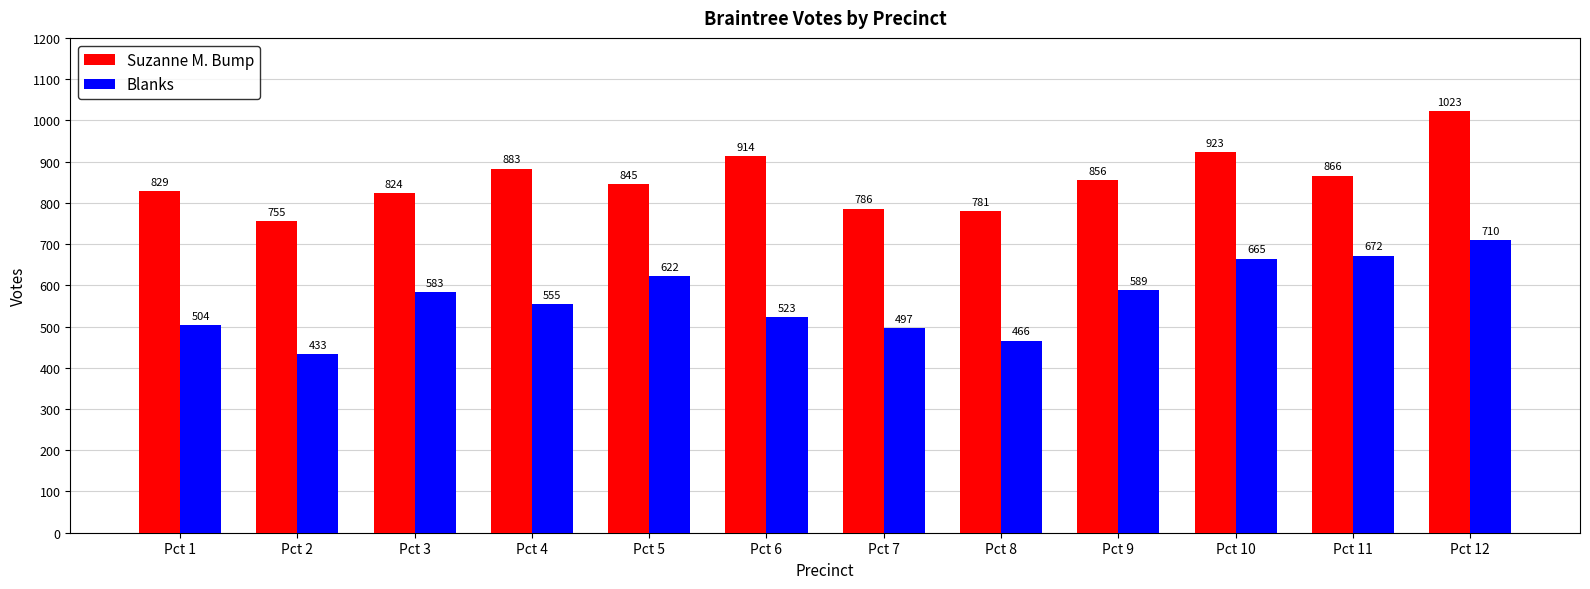

Which series changed the most between Pct 2 and Pct 7?

Blanks